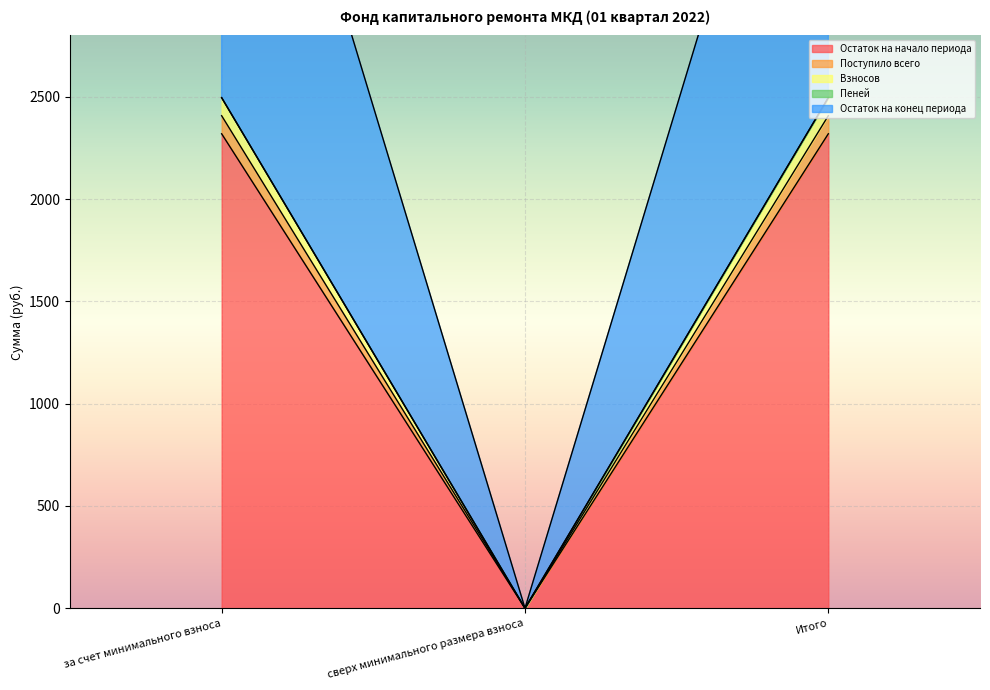

What is the difference between the highest and lowest values at за счет минимального взноса?

2584.7